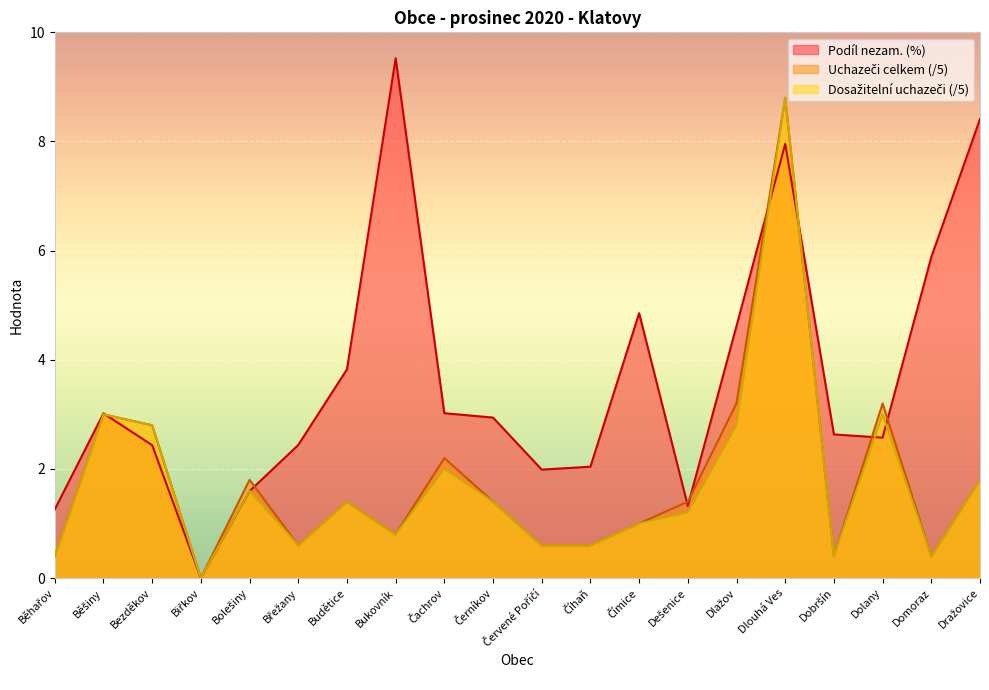

What is the label of the 13th point from the left?

Čímice